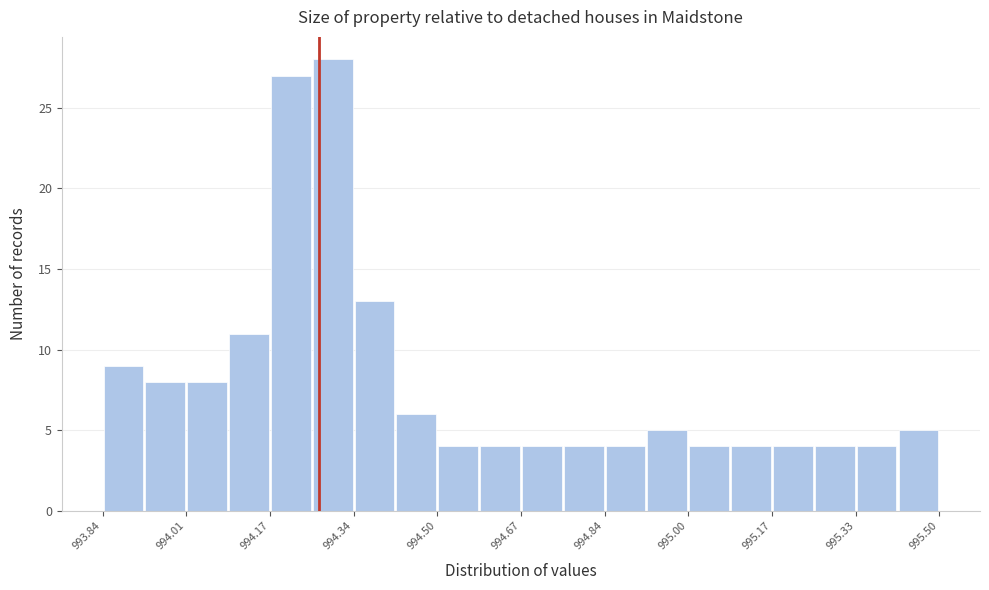

Reading left to right, transcribe this chart: for each bar, give the range it covers on the x-axis and its height. Neither the bar edges nor the heights are printed on the chart, so give them approximately, as read against the axes.

993.84 to 993.92: 9
993.92 to 994.00: 8
994.00 to 994.08: 8
994.08 to 994.18: 11
994.18 to 994.26: 27
994.26 to 994.34: 28
994.34 to 994.42: 13
994.42 to 994.50: 6
994.50 to 994.58: 4
994.58 to 994.68: 4
994.68 to 994.76: 4
994.76 to 994.84: 4
994.84 to 994.92: 4
994.92 to 995.00: 5
995.00 to 995.08: 4
995.08 to 995.16: 4
995.16 to 995.26: 4
995.26 to 995.34: 4
995.34 to 995.42: 4
995.42 to 995.50: 5